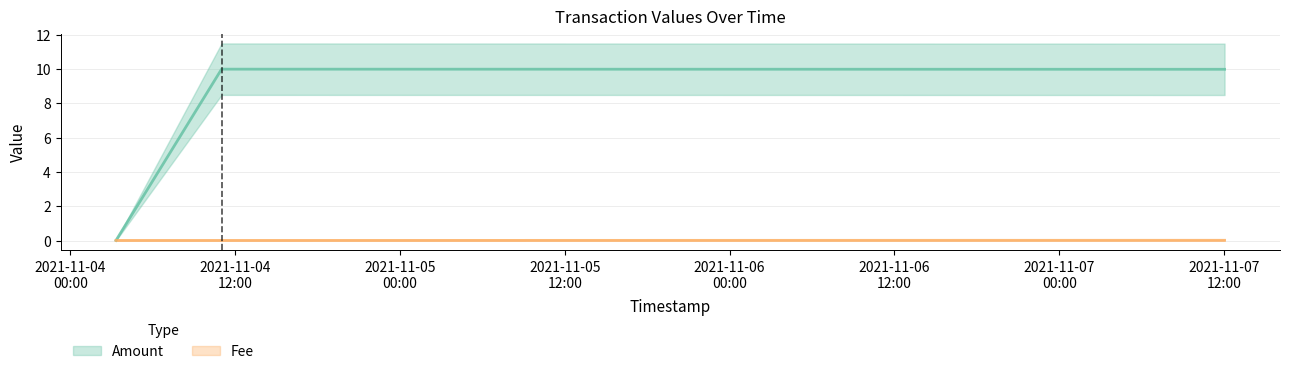

Which series has the widest spread of values?

Fee